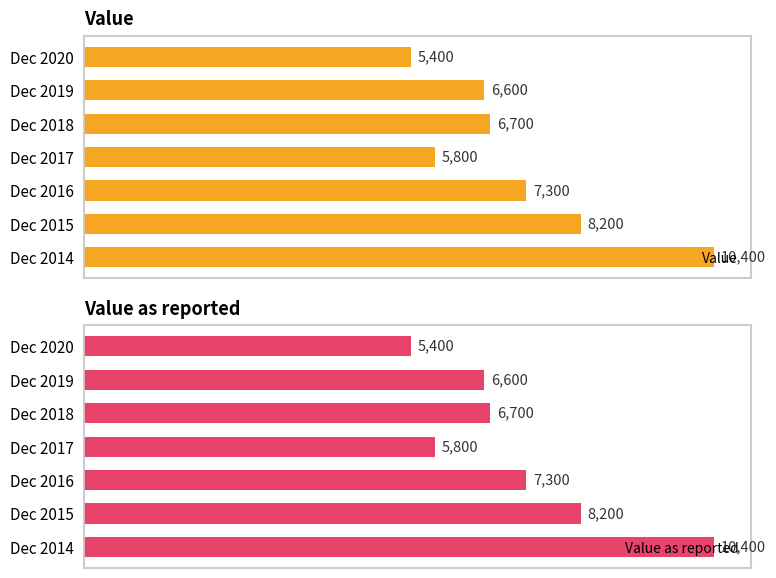

Which series has the largest range (max minus min)?

Value